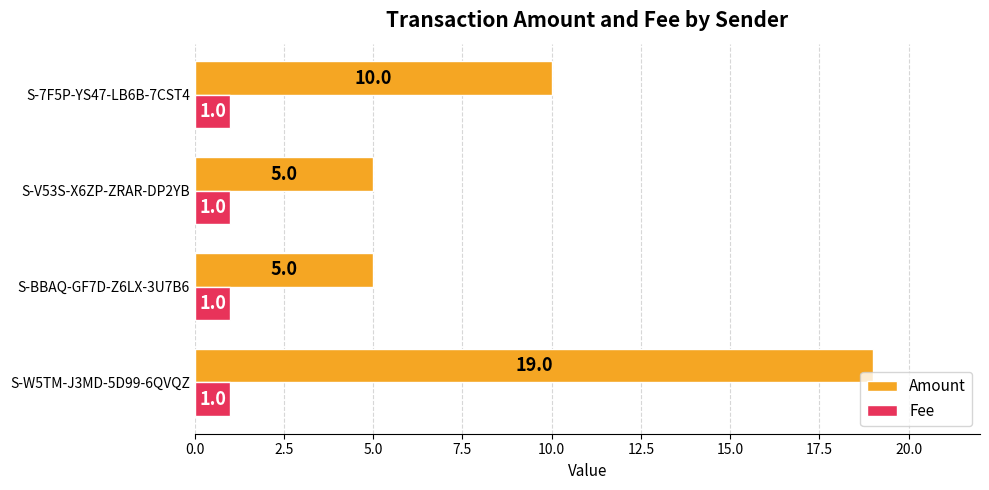

Where is Amount nearest to the value 12?

S-7F5P-YS47-LB6B-7CST4